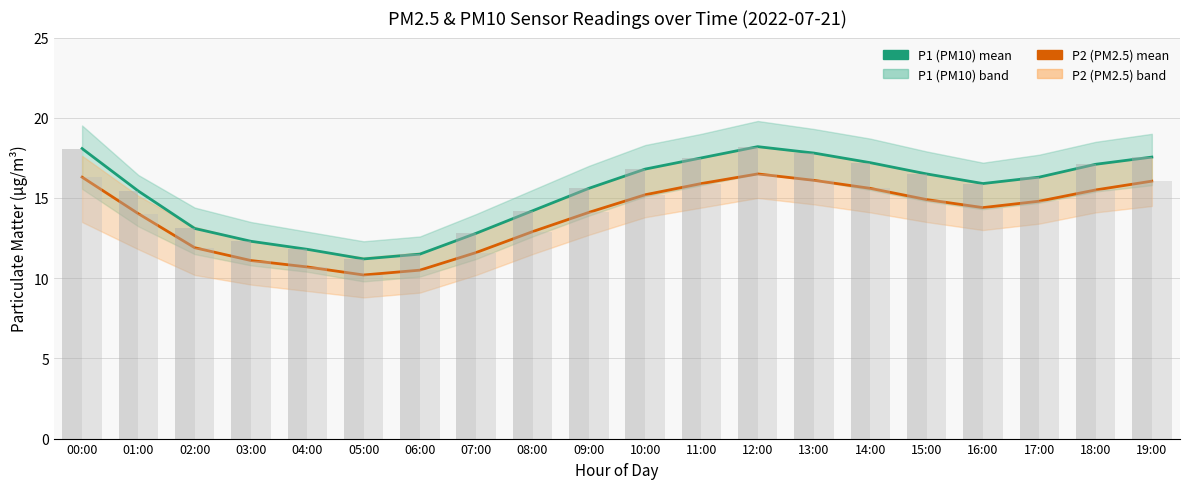

What is the sum of the P1 (PM10) mean values at 15:00 and 00:00?

34.6